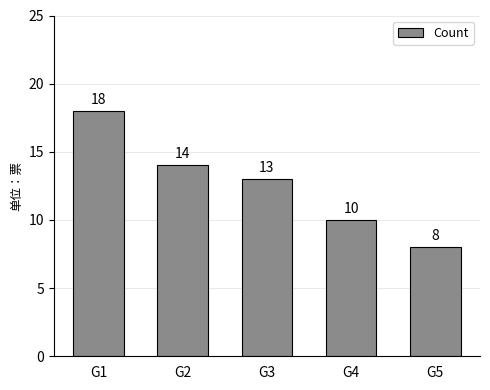

What is the approximate value at G4, to the nearest 10?

10